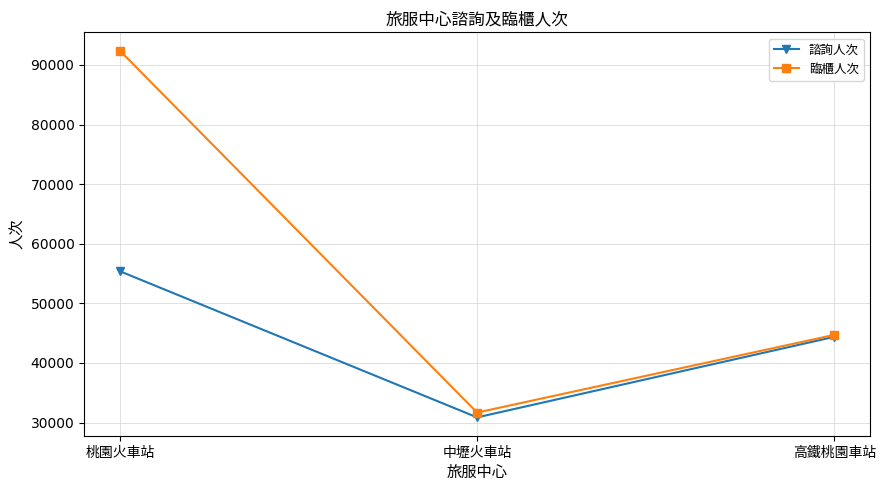

At which category is the sum across all series the highest?

桃園火車站